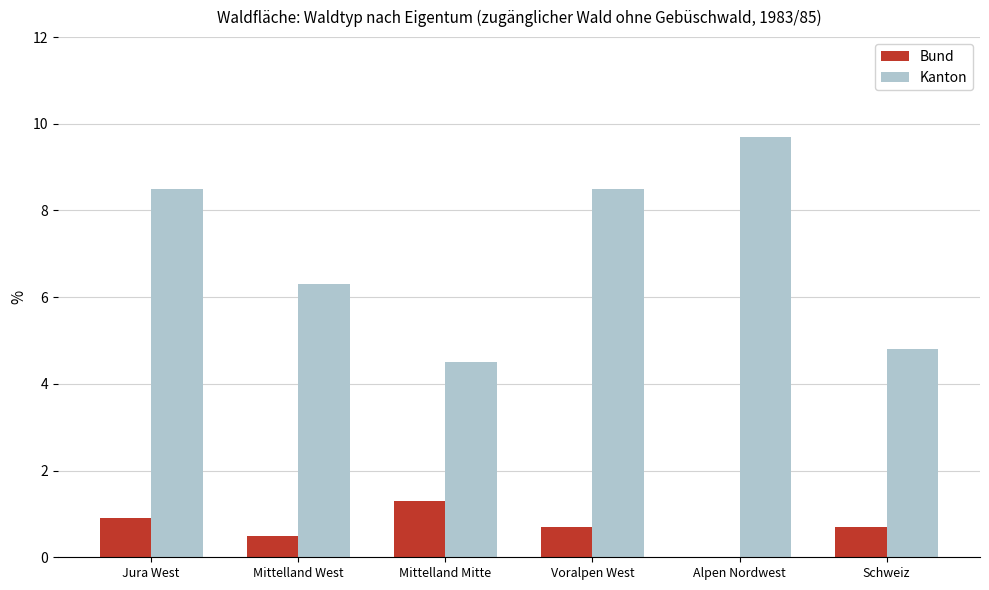

Which series has the largest total across all categories?

Kanton